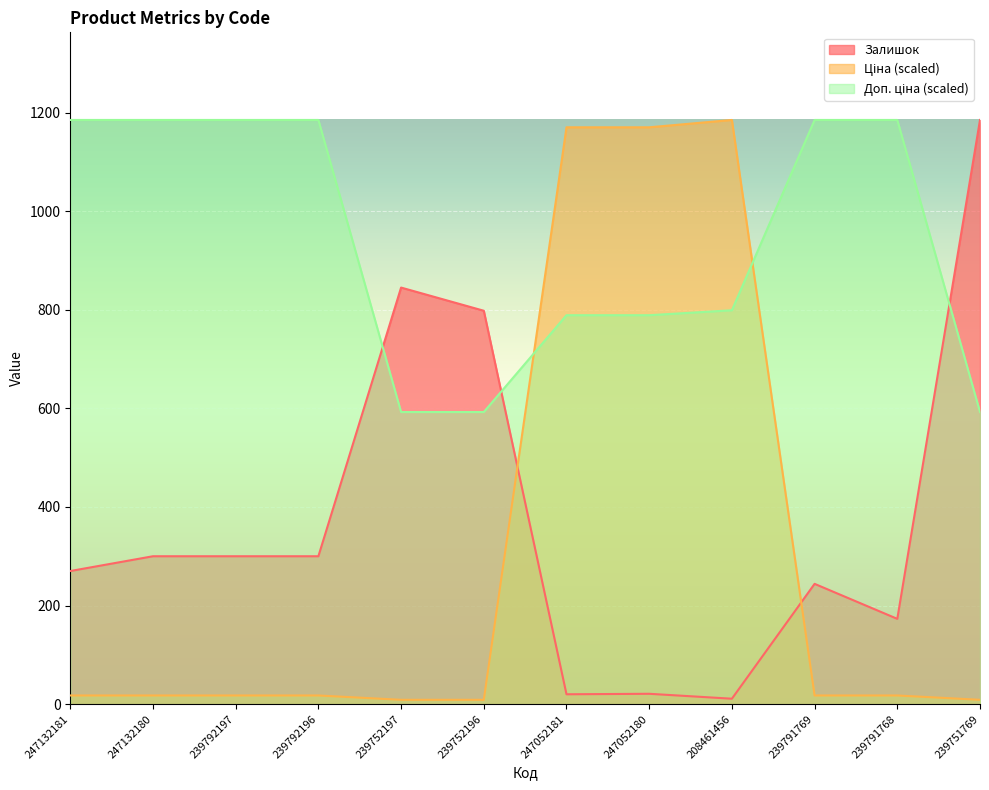

How many values in the Ціна series are below 17?

3